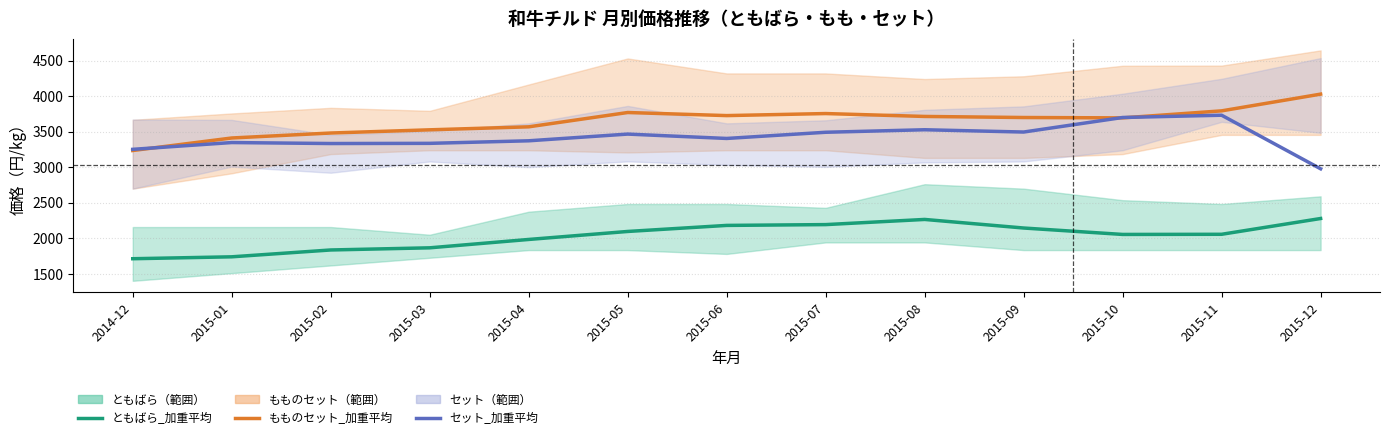

Reading left to right, what are all the values shown in this chart?

ともばら_加重平均: 1714.6	1741.5	1837.7	1868.0	1985.6	2098.0	2183.1	2194.4	2267.0	2146.4	2056.1	2058.2	2280.1
もものセット_加重平均: 3236.1	3412.3	3482.2	3527.2	3569.3	3770.5	3727.2	3755.9	3715.2	3700.2	3695.1	3793.8	4029.0
セット_加重平均: 3252.8	3348.2	3334.4	3337.0	3372.9	3467.2	3405.8	3492.8	3528.2	3496.0	3700.5	3732.5	2979.1